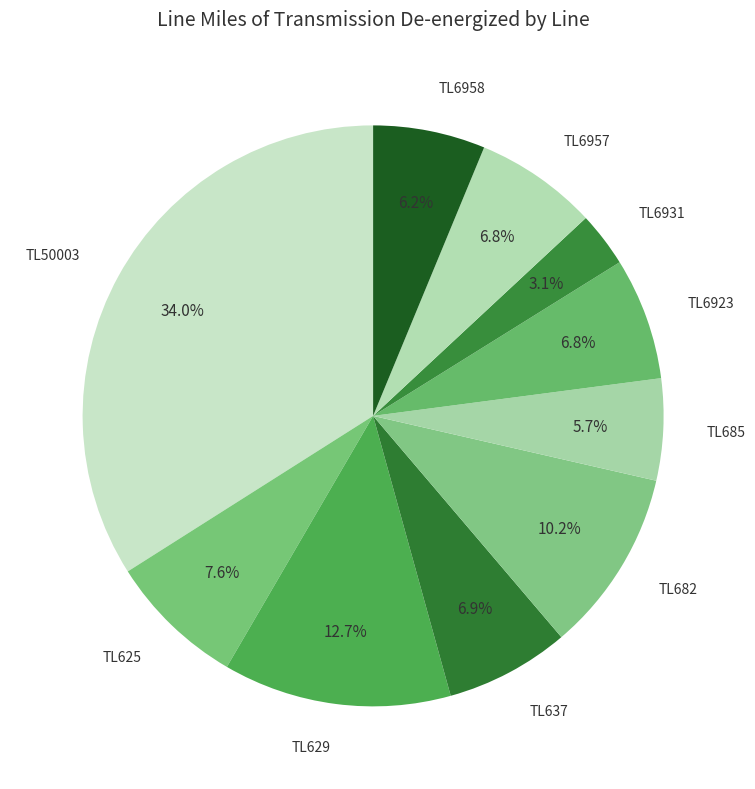

What is the smallest slice in the pie chart?

TL6931